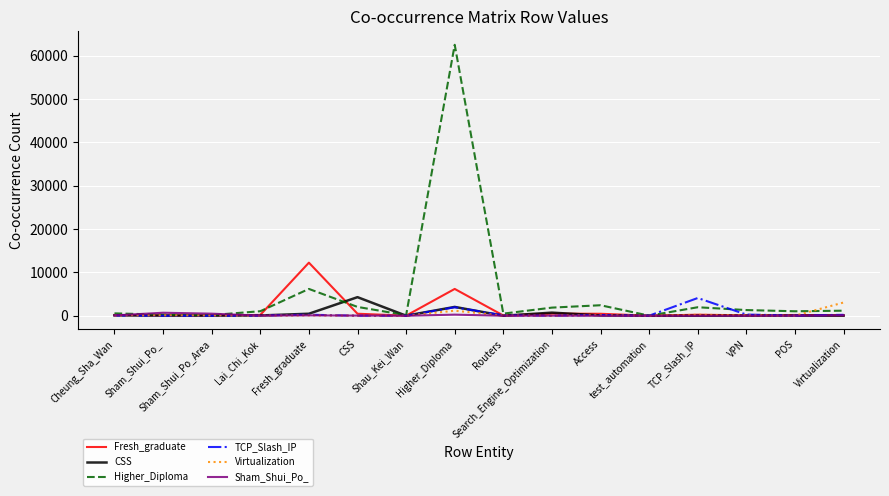

What is the maximum value shown in the chart?

62542